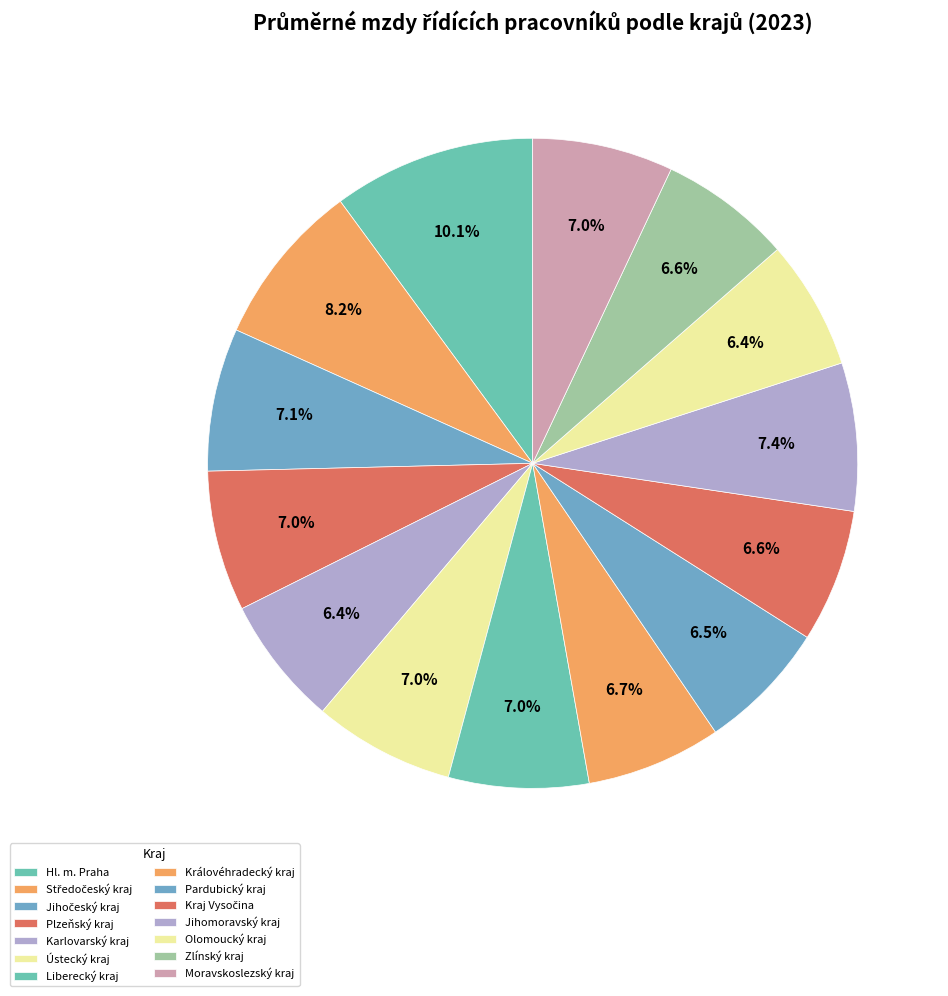

Is Karlovarský kraj the majority of the pie?

No